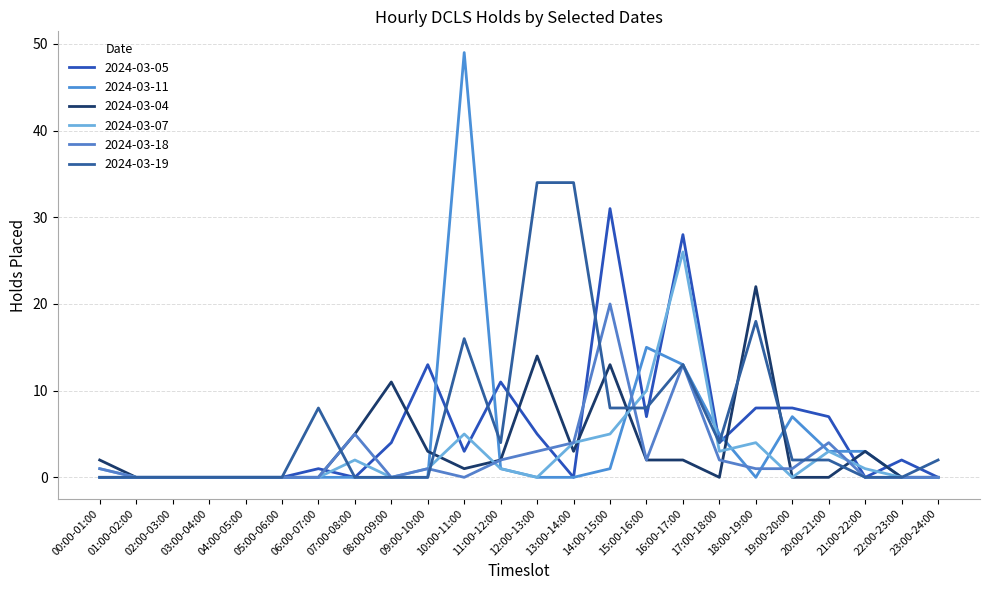

Where is 2024-03-05 nearest to the value 15?

09:00-10:00